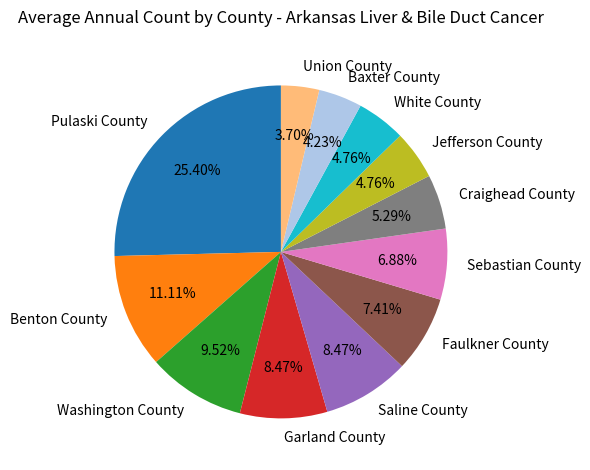

Which slice is the largest?

Pulaski County